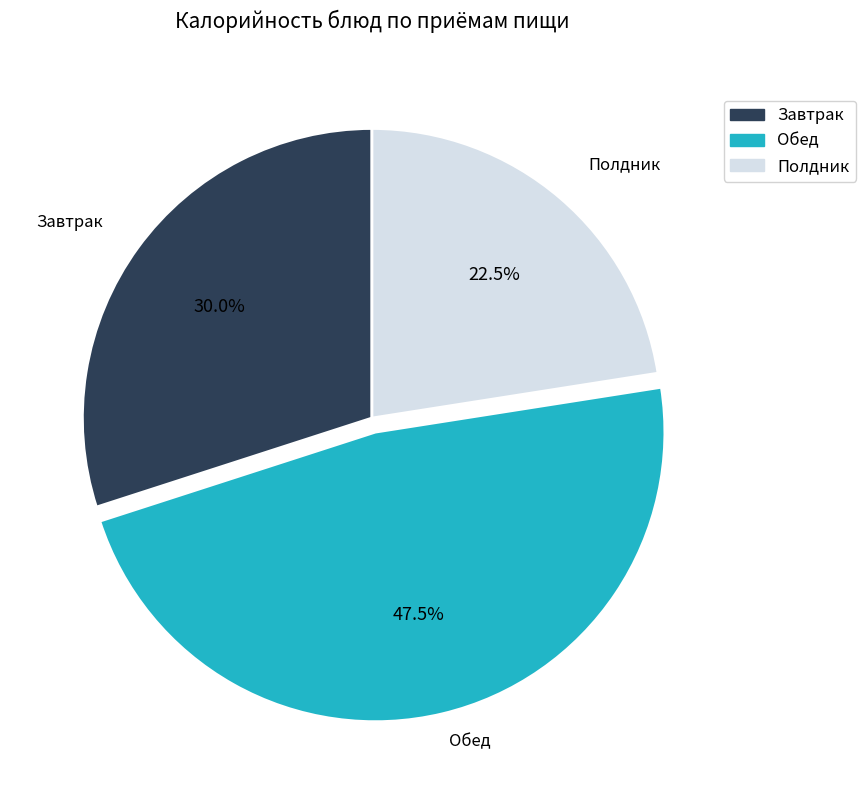

Is there any slice that represents more than half of the pie?

No